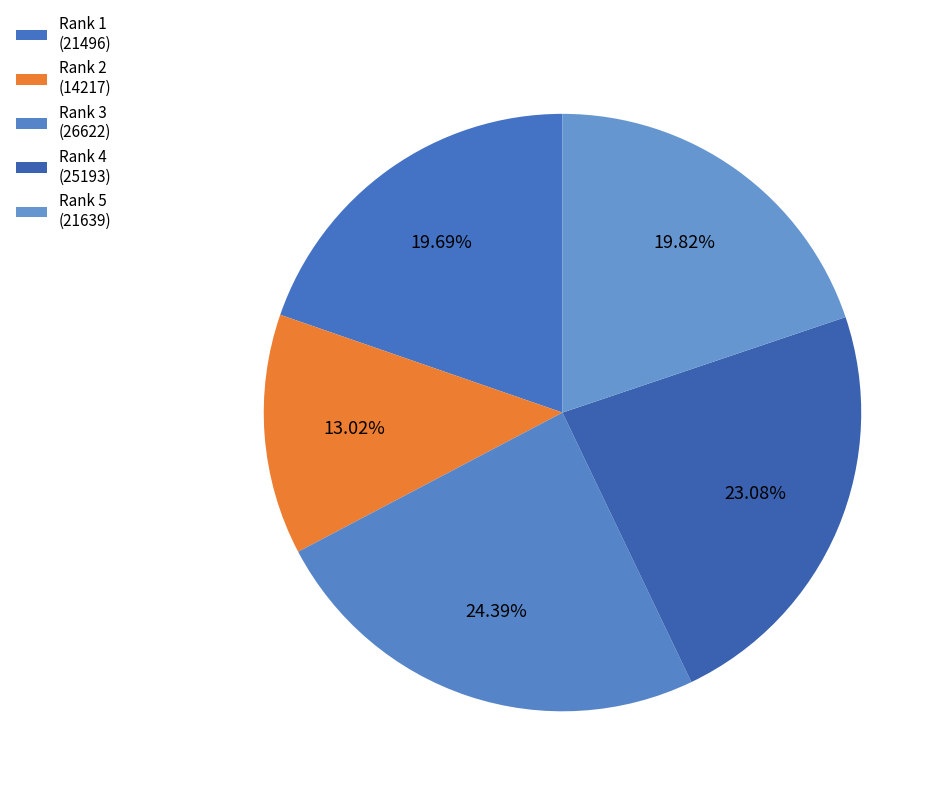

Count the number of slices in the pie.

5